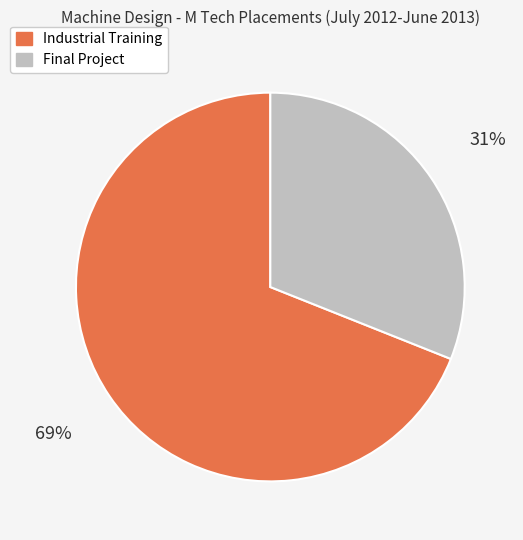

Which has a higher value, Industrial Training or Final Project?

Industrial Training